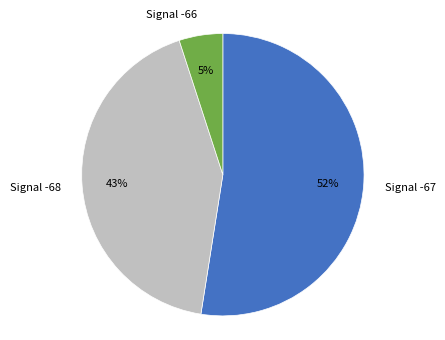

Is there a majority slice in this chart?

Yes